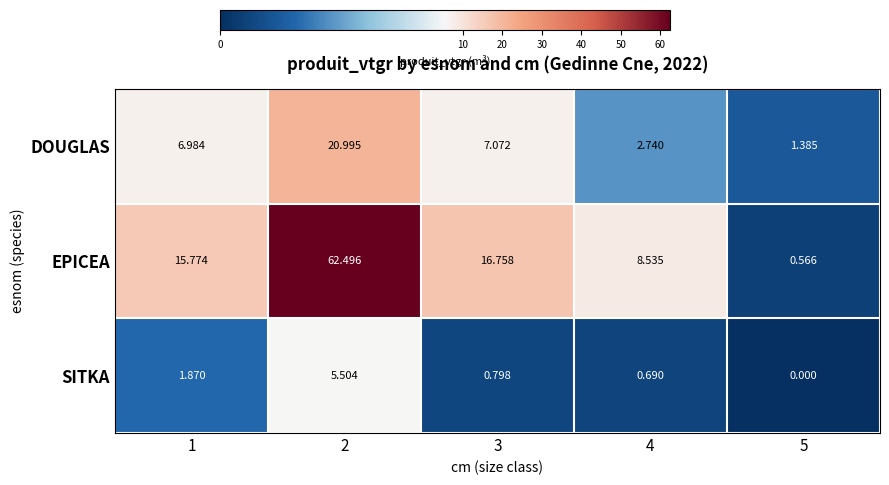

At how many categories does at least one series exceed 10?

3